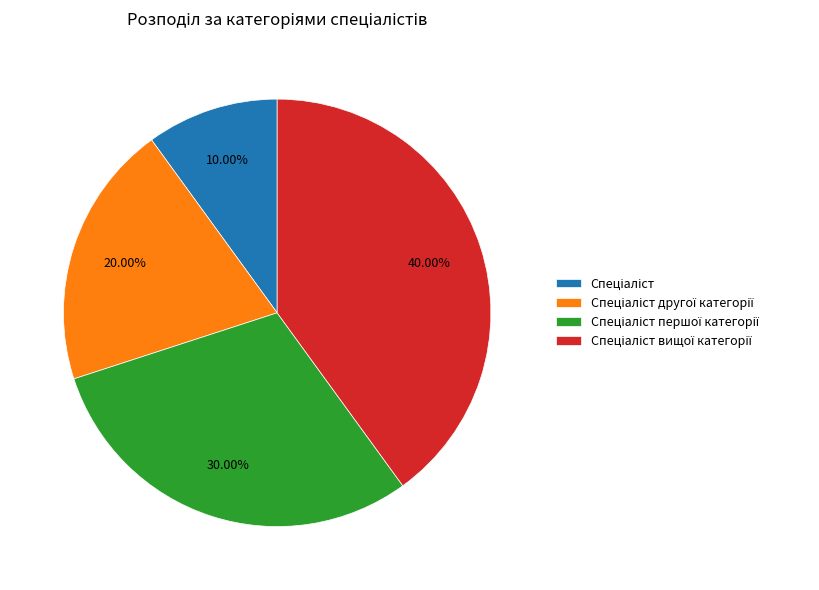

Is there a majority slice in this chart?

No